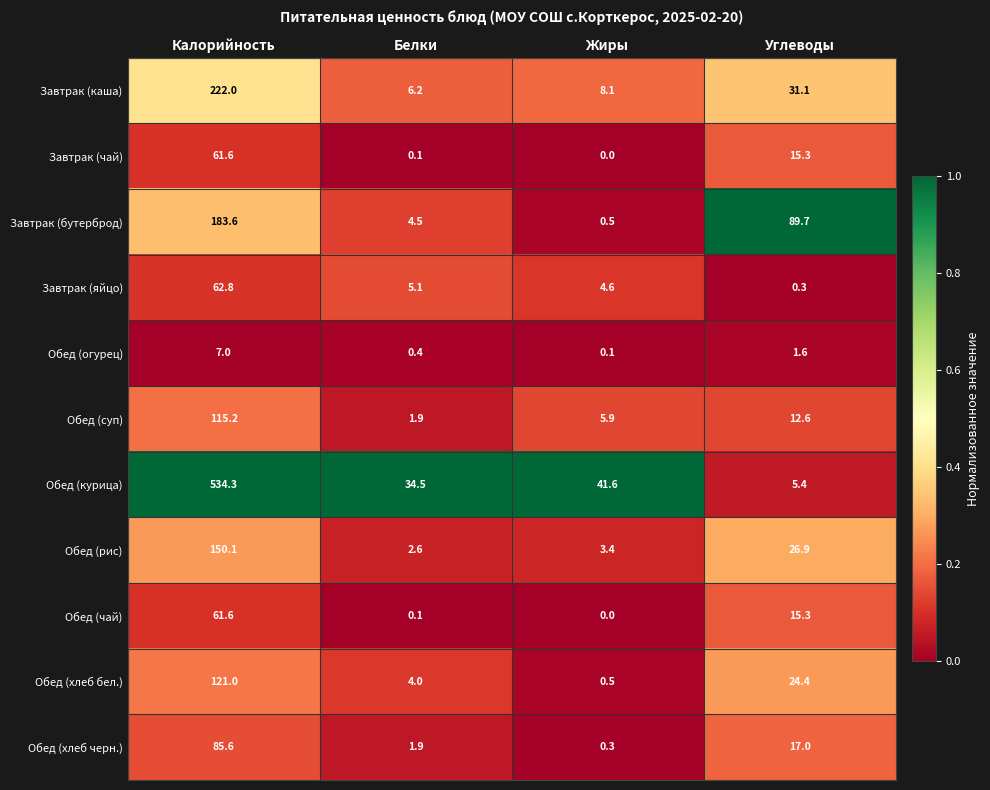

What is the sum of all Завтрак (яйцо) values?

72.8